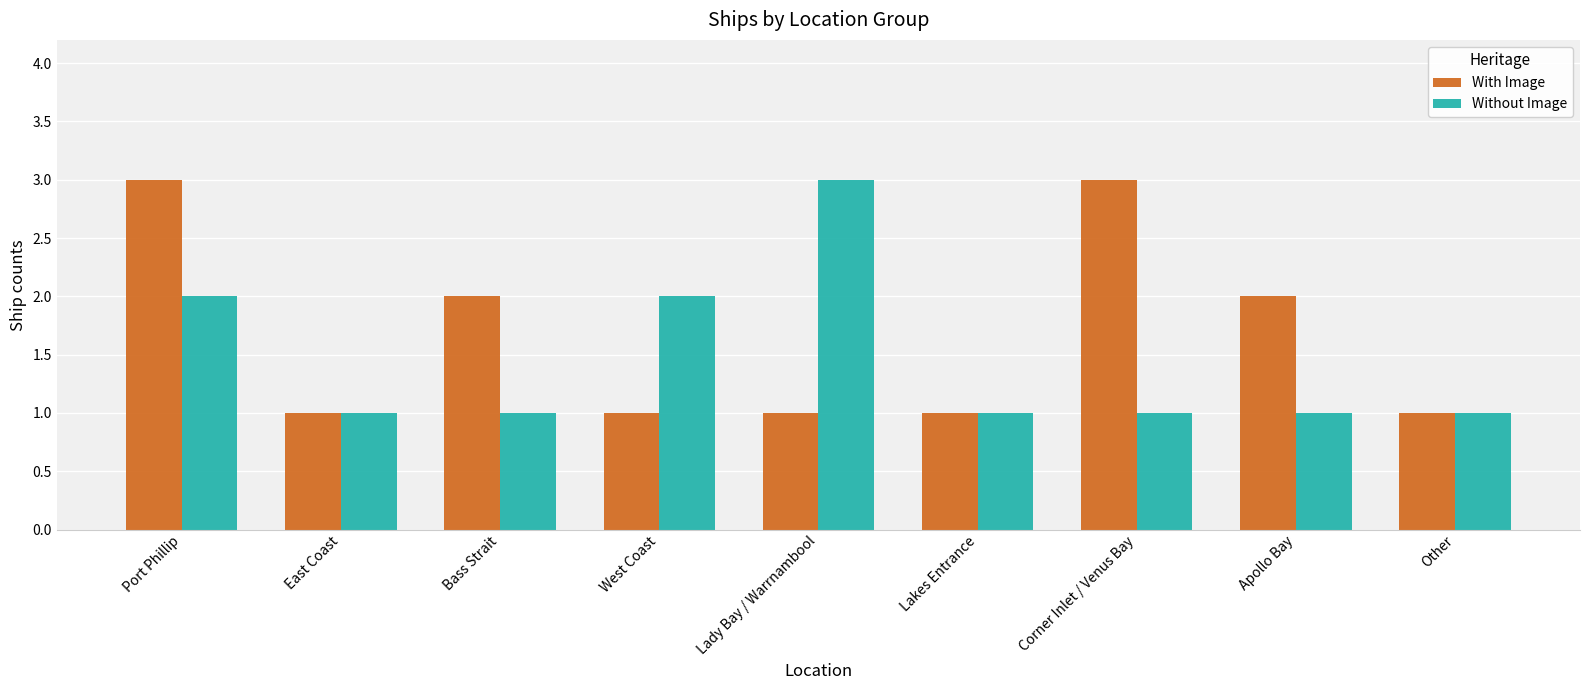

Reading right to left, what are all the values shown in this chart?

With Image: Other=1	Apollo Bay=2	Corner Inlet / Venus Bay=3	Lakes Entrance=1	Lady Bay / Warrnambool=1	West Coast=1	Bass Strait=2	East Coast=1	Port Phillip=3
Without Image: Other=1	Apollo Bay=1	Corner Inlet / Venus Bay=1	Lakes Entrance=1	Lady Bay / Warrnambool=3	West Coast=2	Bass Strait=1	East Coast=1	Port Phillip=2